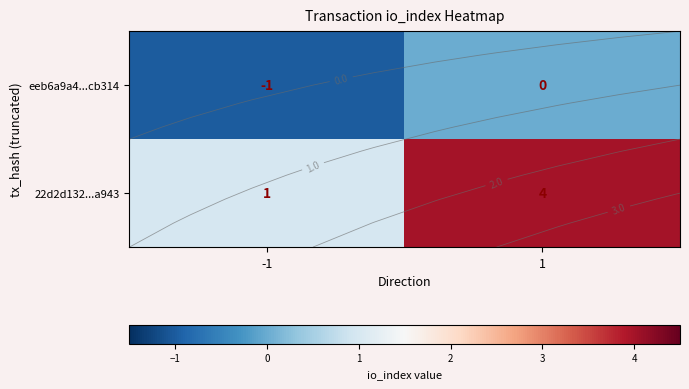

The value of 22d2d132...a943 at 1 is 7. True or false?

False